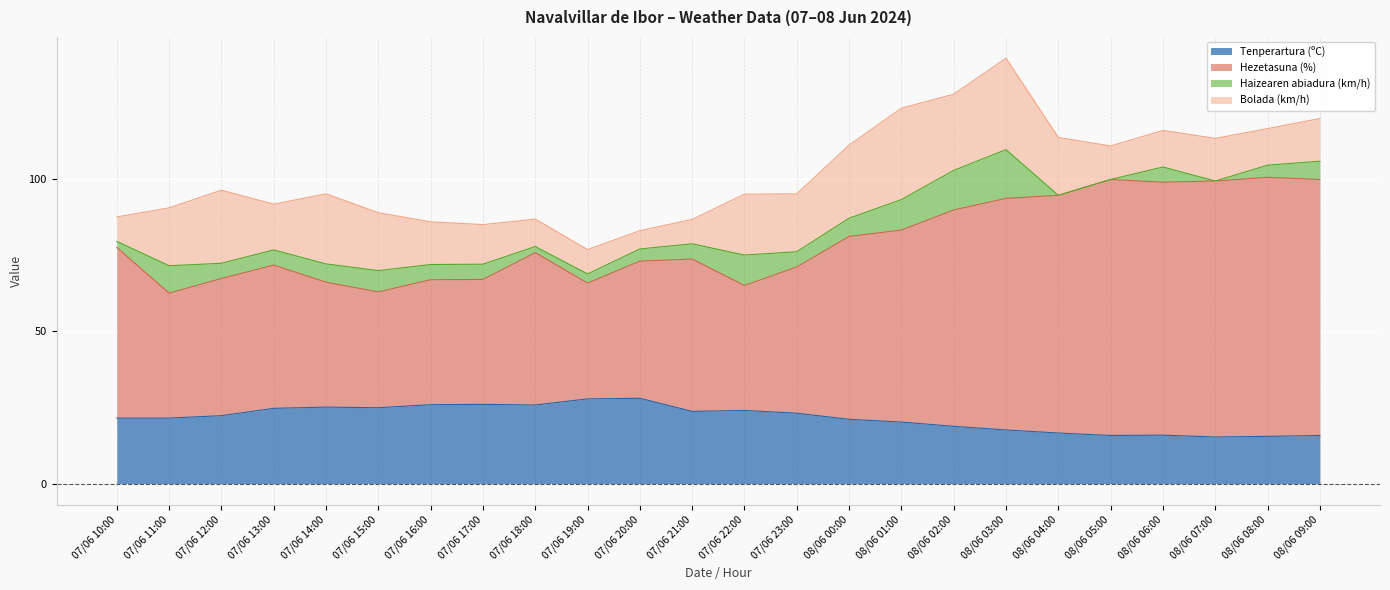

What is the total value across all series at 07/06 17:00?

85.0